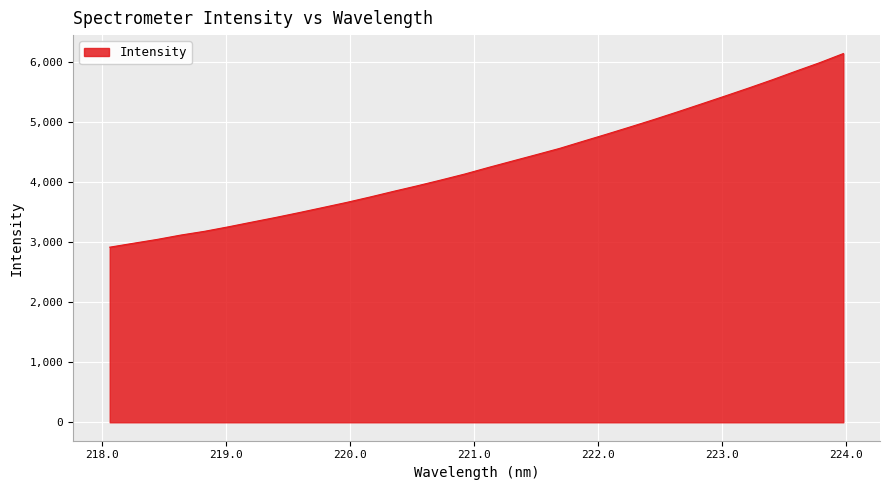

Does the chart have visible grid lines?

Yes